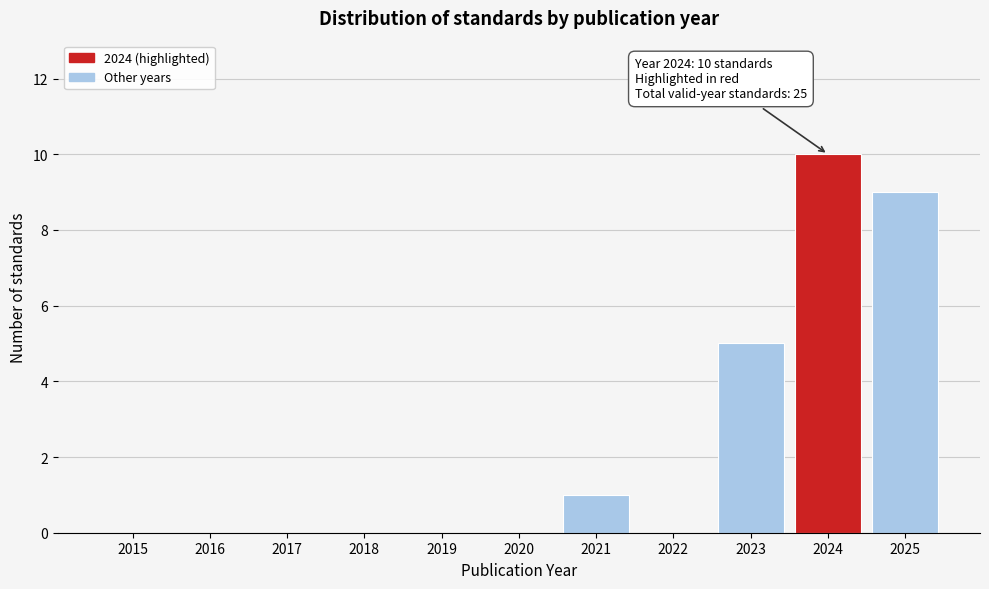

Reading right to left, extract all data points from this chart.

2025=9	2024=10	2023=5	2022=0	2021=1	2020=0	2019=0	2018=0	2017=0	2016=0	2015=0